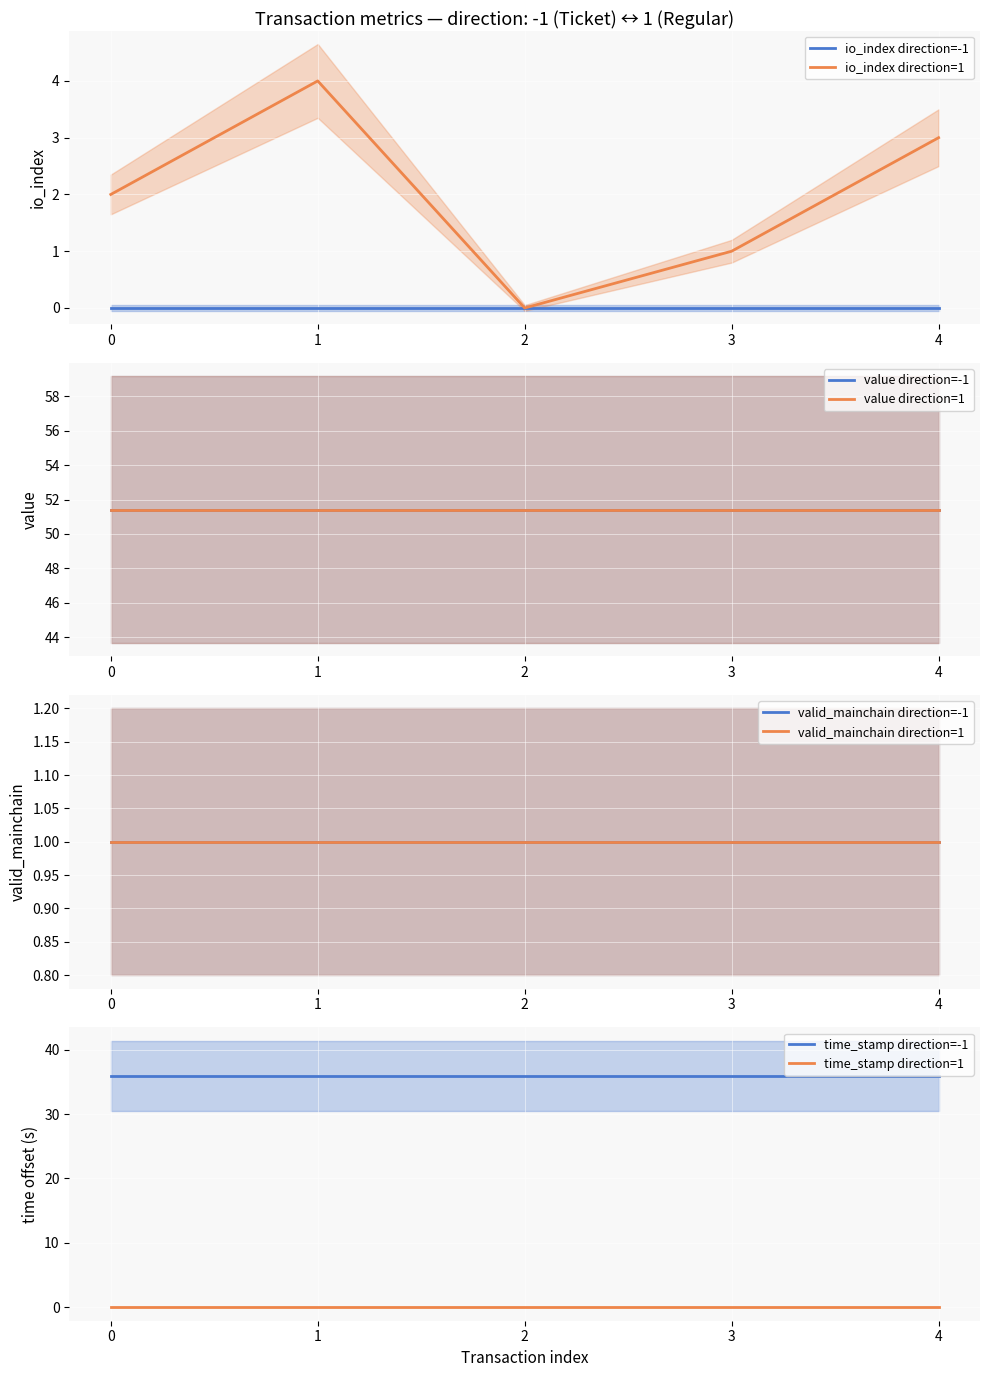

Between 1 and 3, which series saw the biggest shift?

io_index direction=1